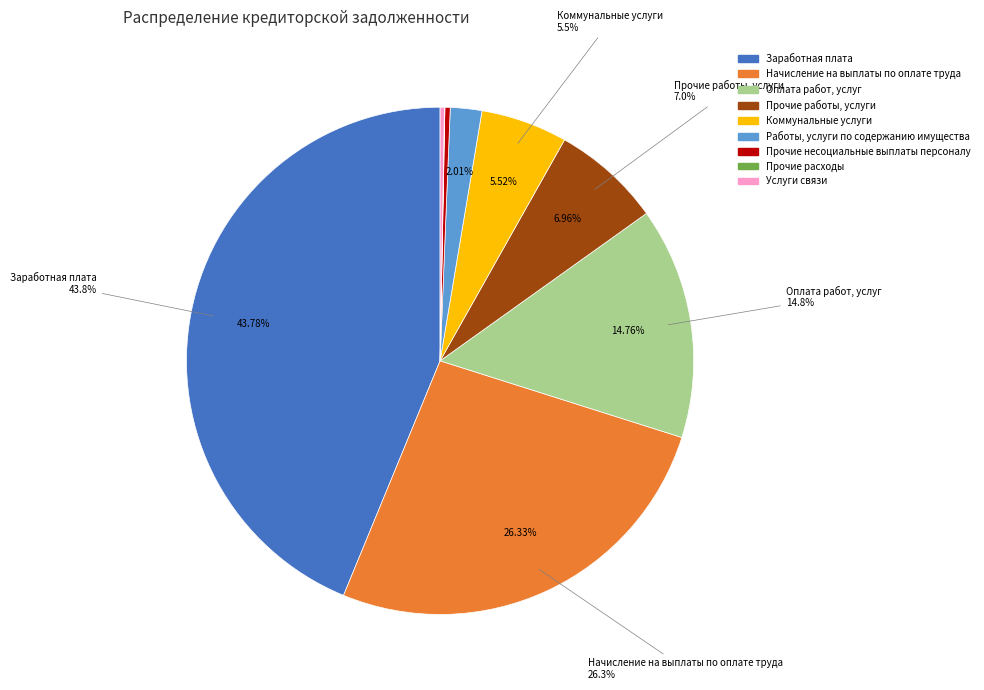

Do Оплата работ, услуг and Услуги связи together represent more than half of the pie?

No